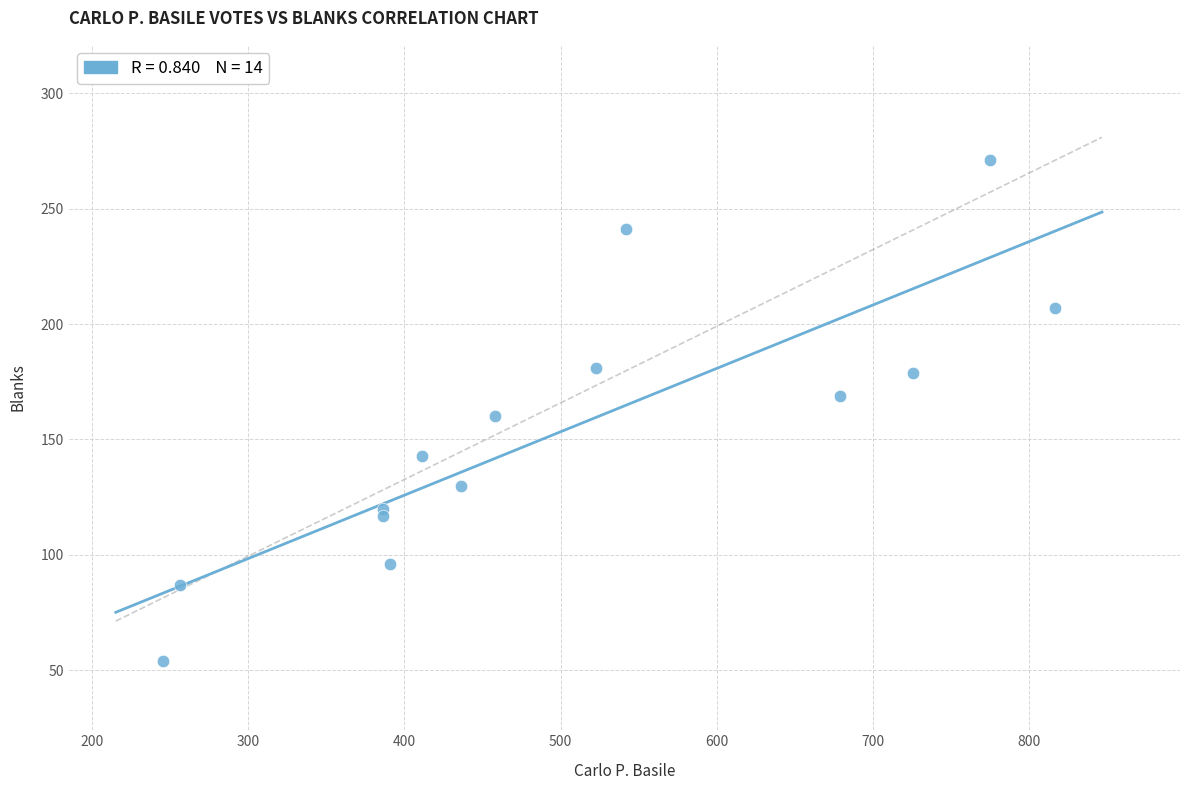

What is the range of Y values (max minus min)?

217